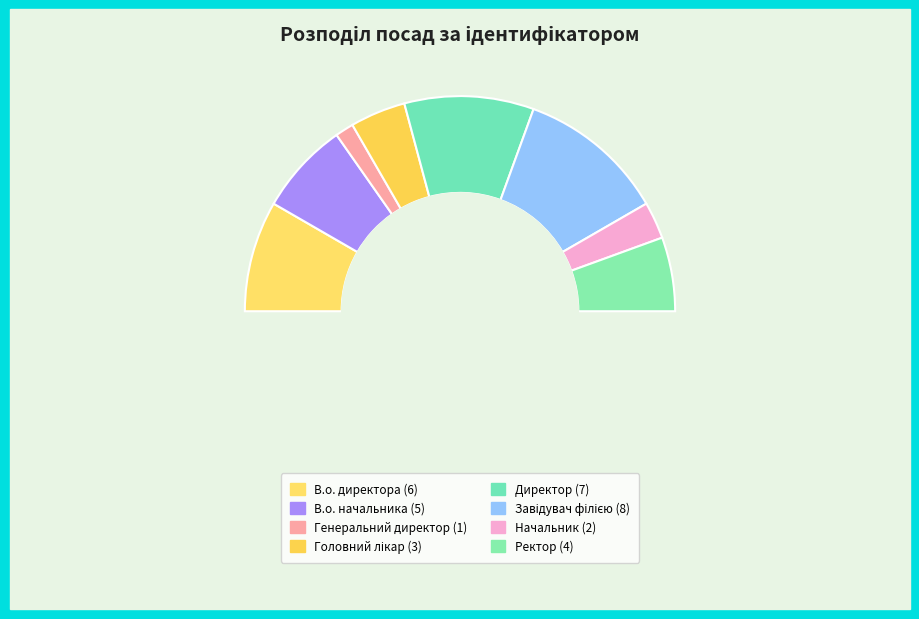

To the nearest percent, what is the difference between the largest and smallest slice percentages?

19%